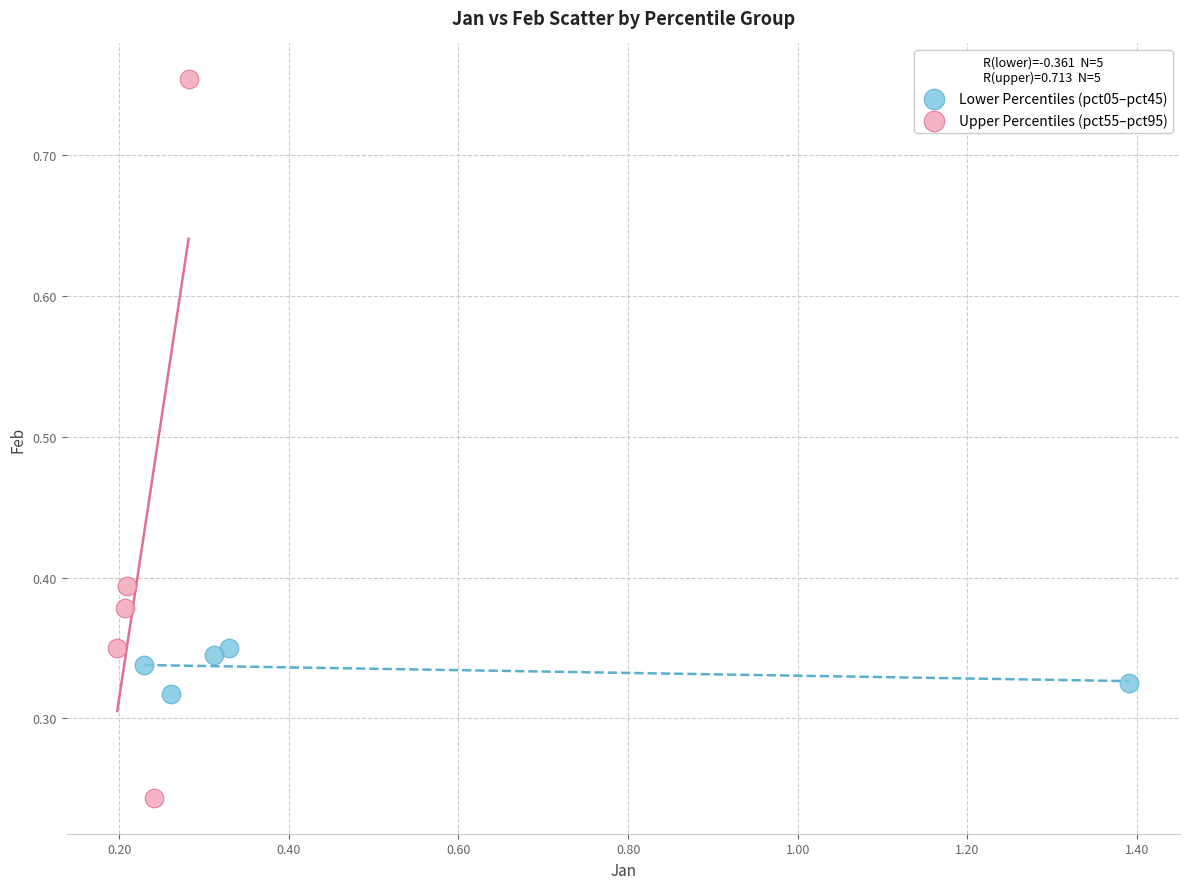

Which series contains the lowest Y value?

Upper Percentiles (pct55–pct95)